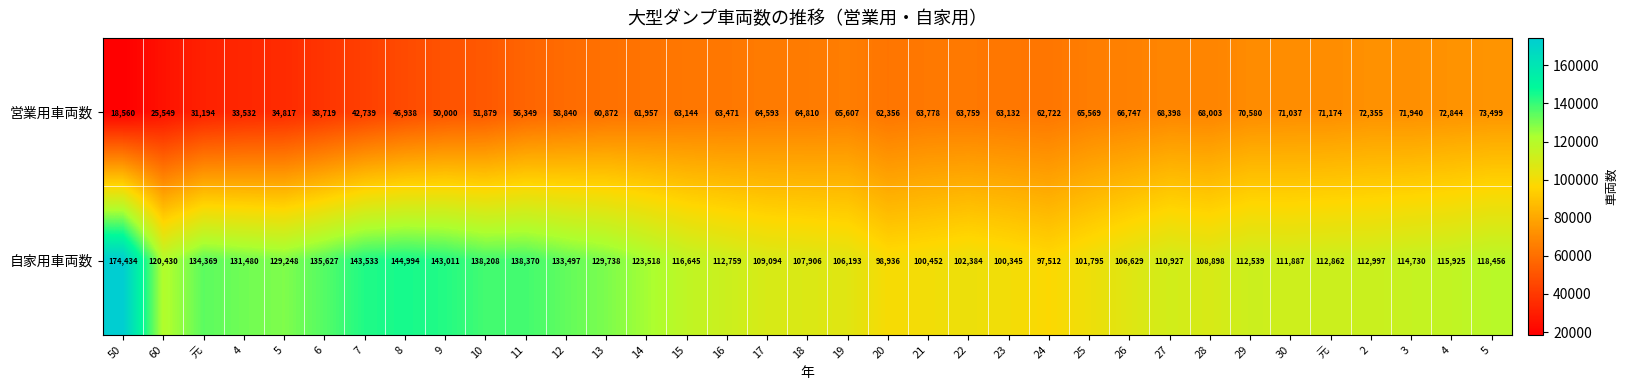

Which has a higher value, 5 or 18?

5